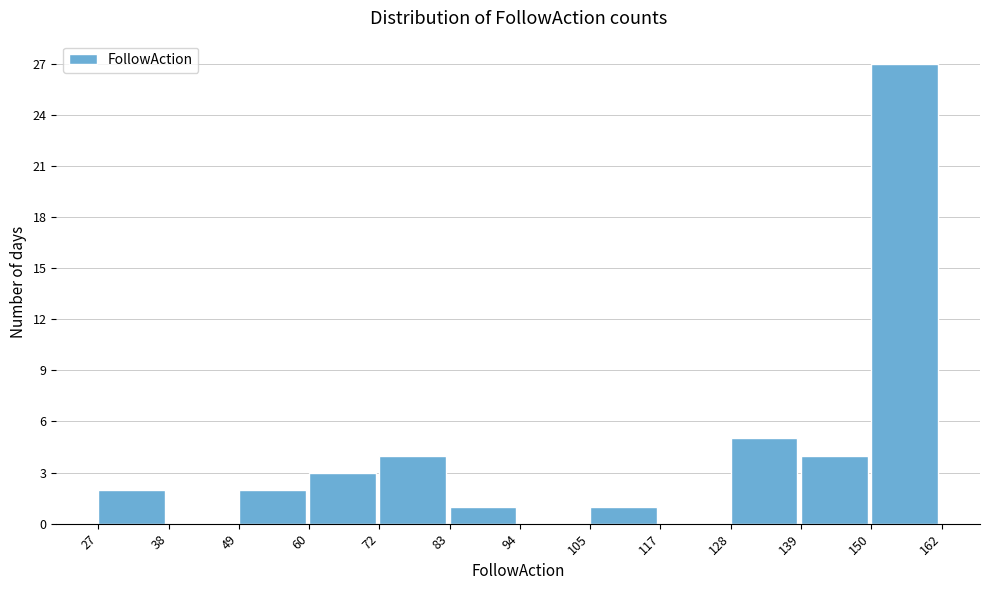

What is the height of the bar covering 60 to 72 on the x-axis? The values are not printed on the chart, so give them approximately, as read against the axis.

3